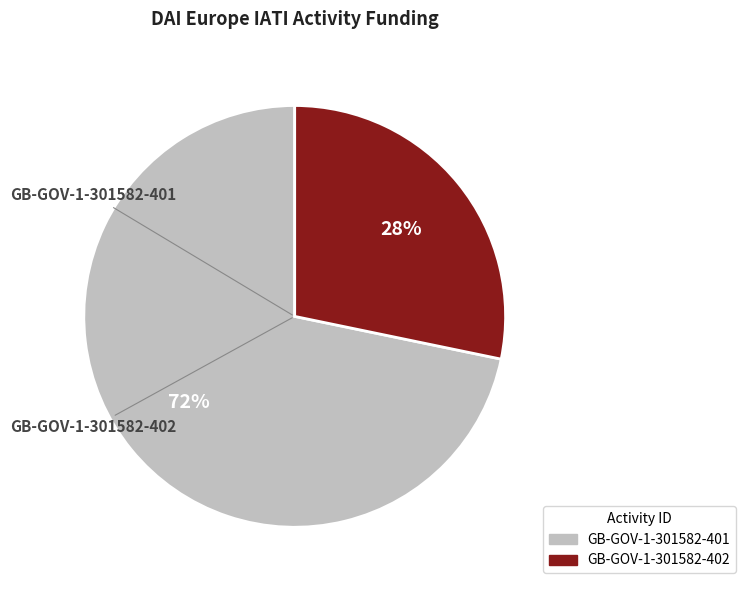

To the nearest percent, what is the average slice percentage?

50%